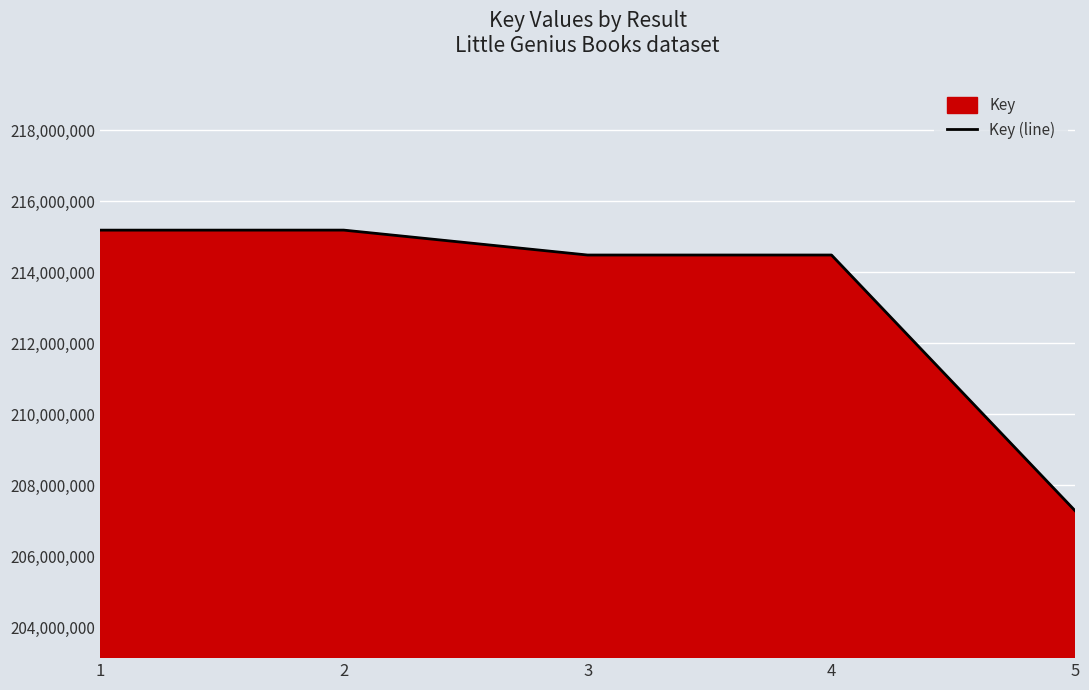

What is the greatest value displayed?

215186173